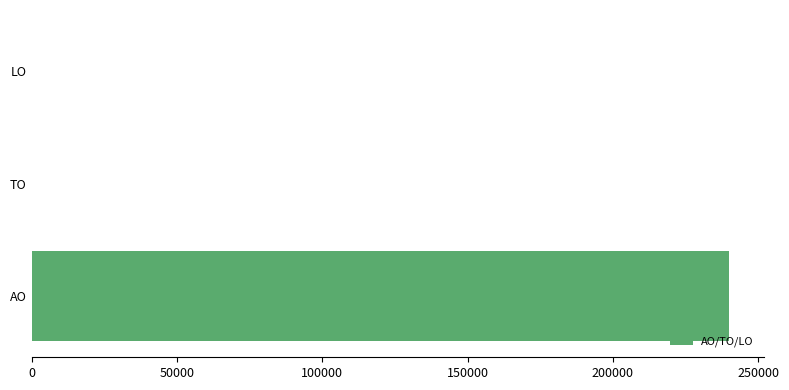

What is the change in value from AO to LO?

-240000